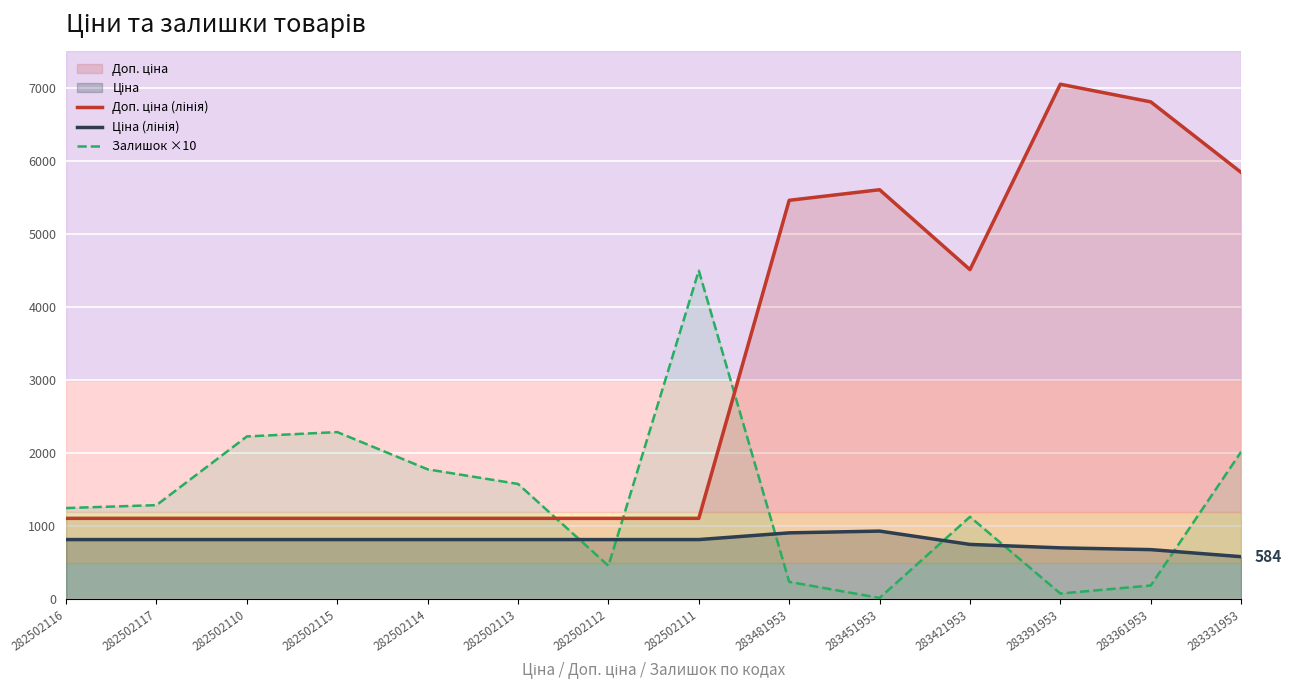

Is the value of Доп. ціна (лінія) at 282502117 greater than the value of Ціна (лінія) at 283361953?

Yes